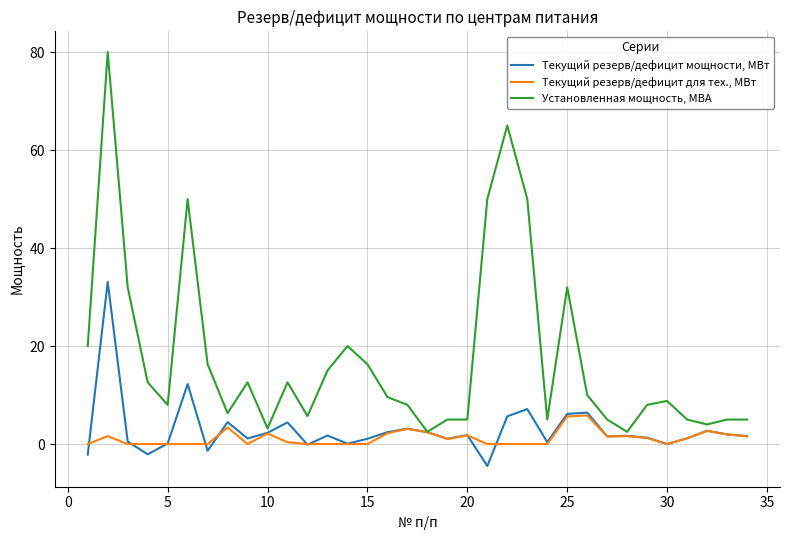

Which series has the largest total across all categories?

Установленная мощность, МВА